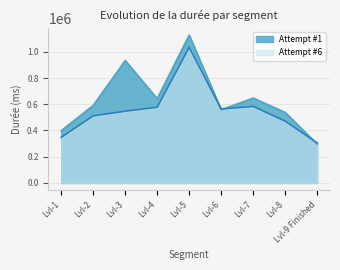

Which label corresponds to the smallest value in the chart?

Lvl-9 Finished